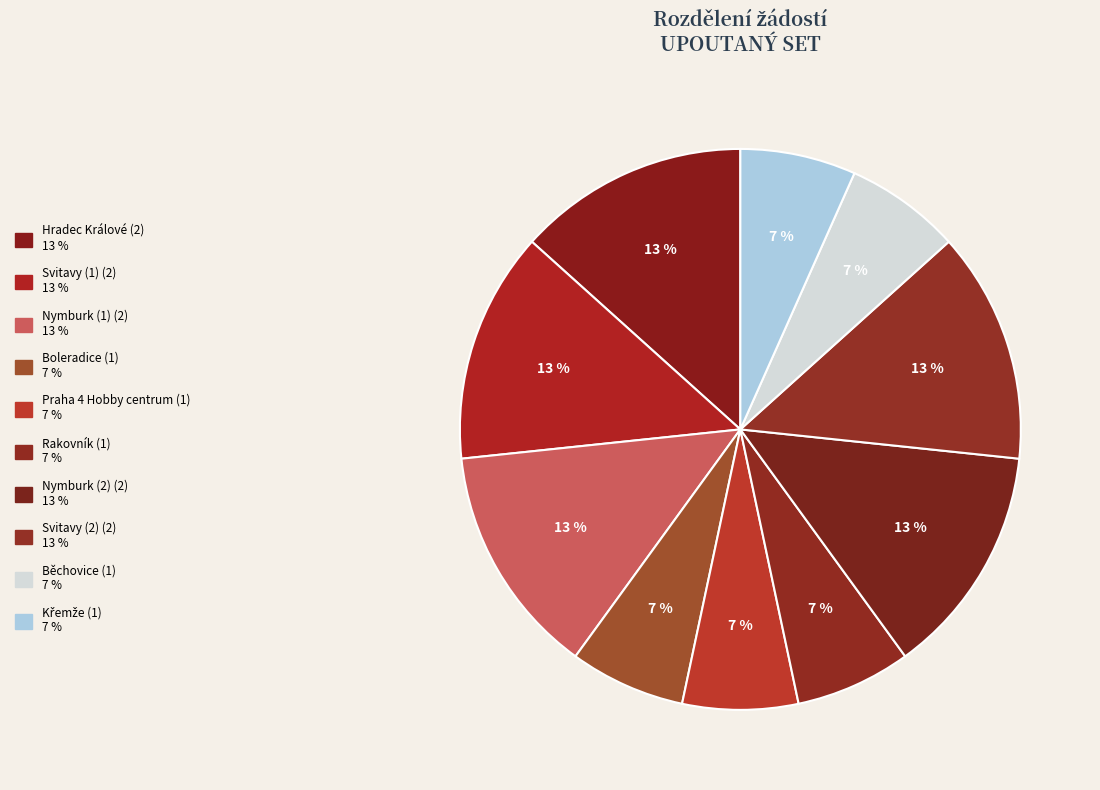

To the nearest percent, what is the combined percentage of Hradec Králové and Rakovník?

20%